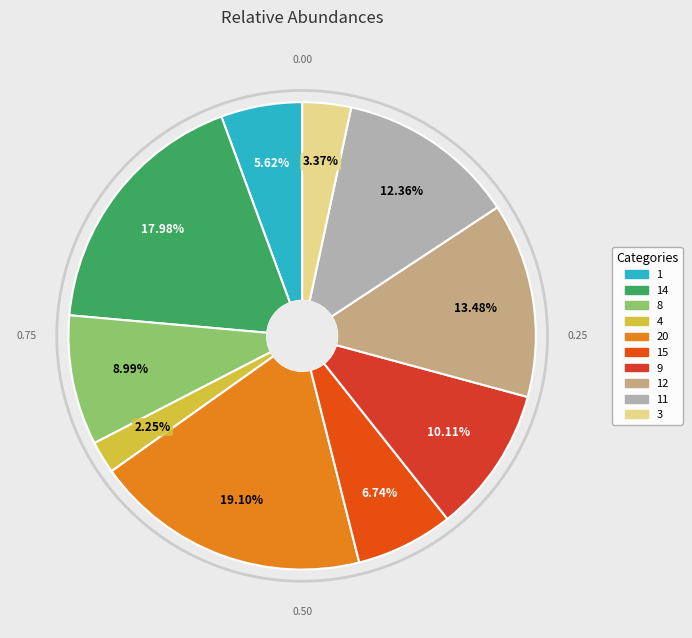

To the nearest percent, what is the difference between the 11 and 12 slice percentages?

1%